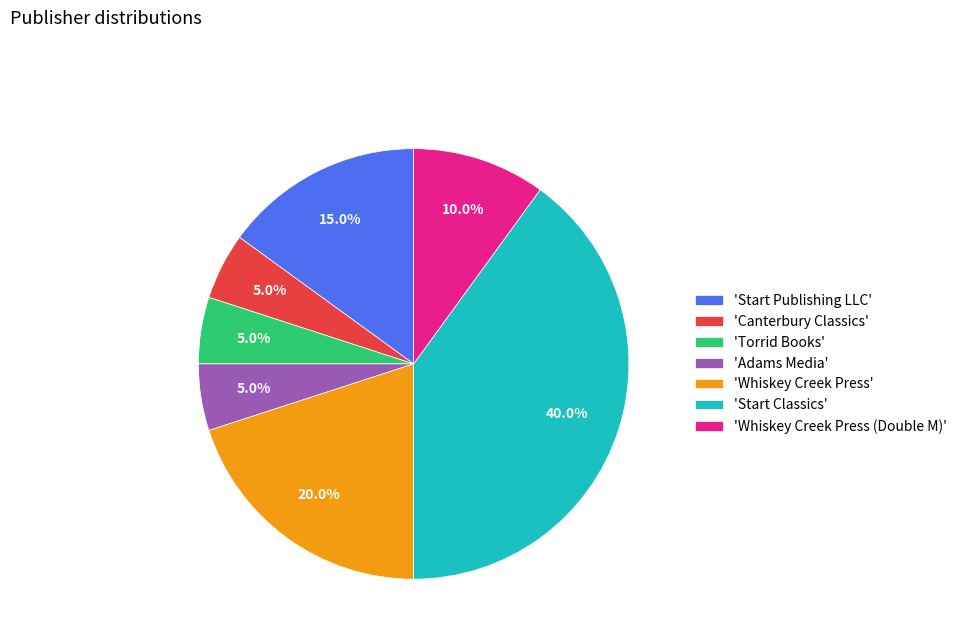

What portion of the pie excludes 'Canterbury Classics'?

95.0%